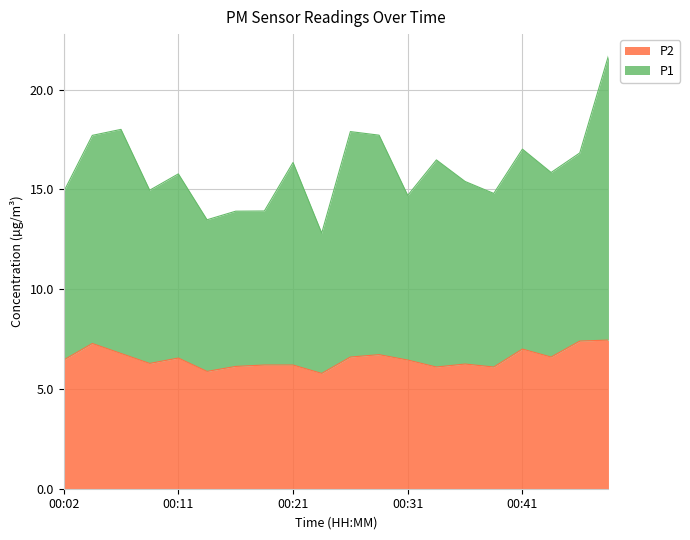

True or false: P1 has more than 0 points higher than both neighbors.

True